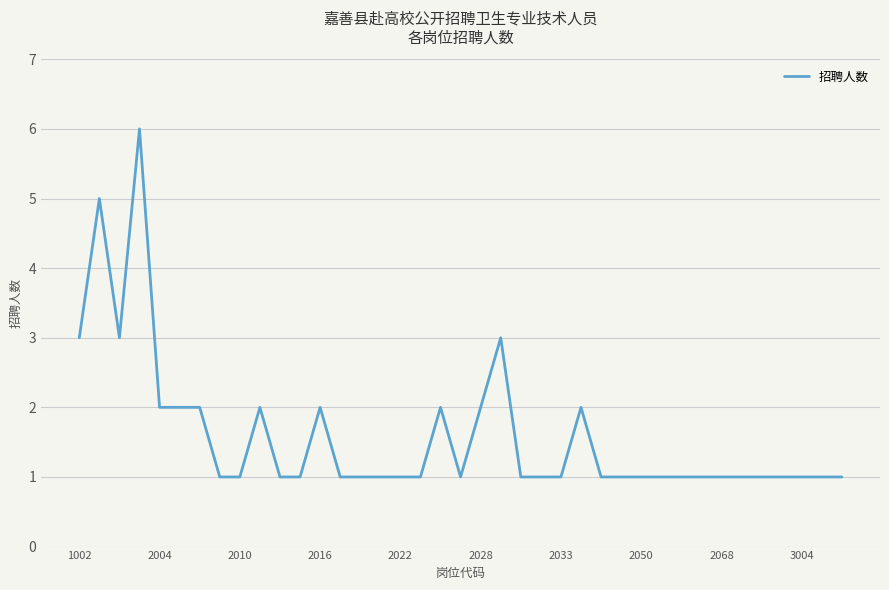

Is this an area chart (filled region under the line)?

No